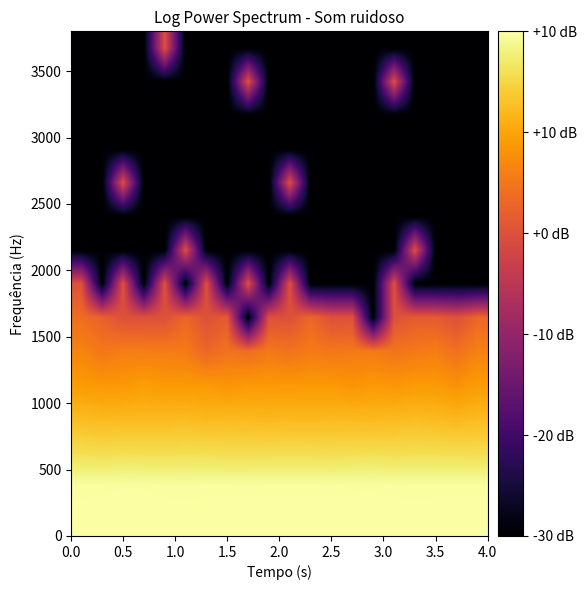

How many categories are shown in the chart?

20